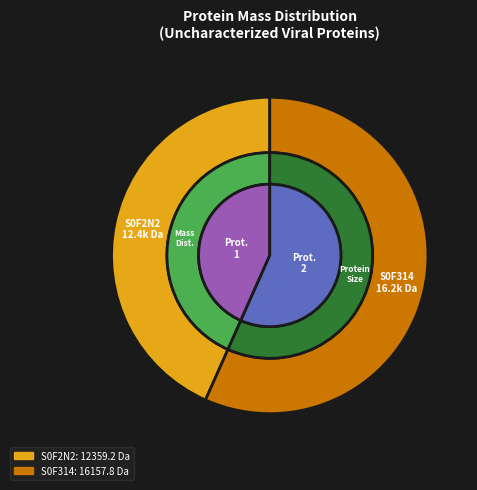

To the nearest percent, what is the difference between the tr|S0F314|S0F314_9VIRU Uncharacterized and tr|S0F2N2|S0F2N2_9VIRU Uncharacterized slice percentages?

13%